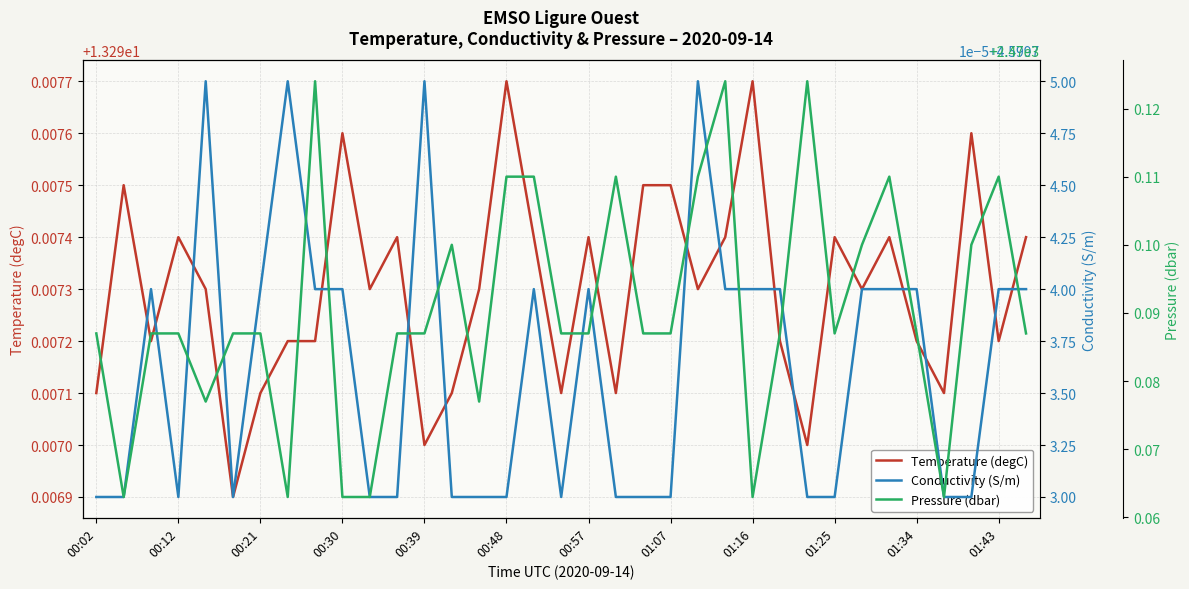

How many interior local peaks does the Conductivity (S/m) series have?

7